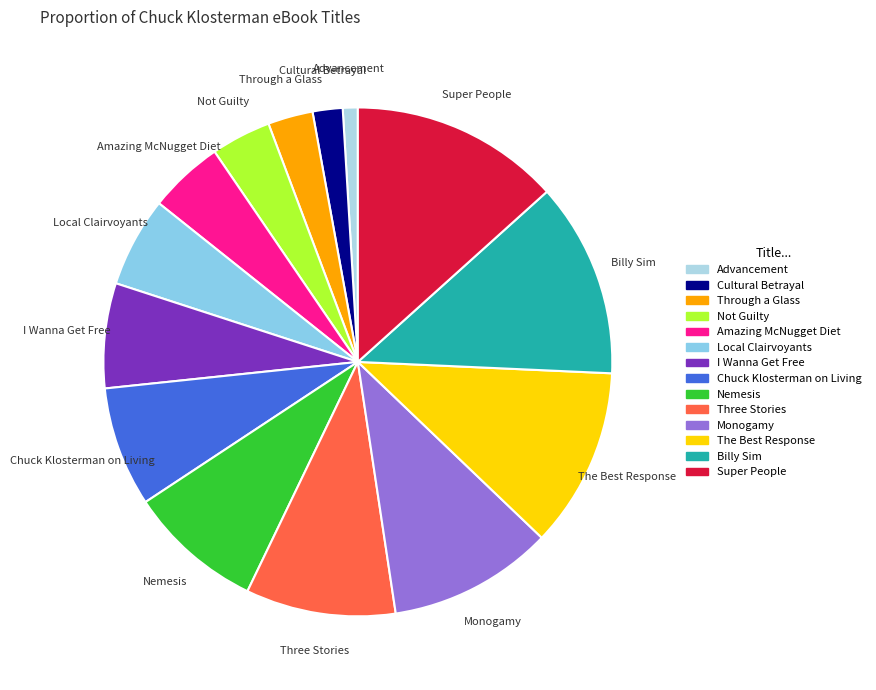

Does any single category account for the majority?

No